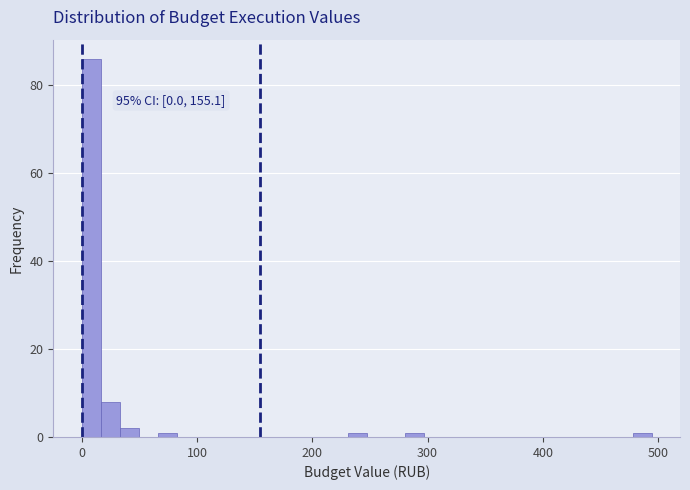

Around what value on the x-axis is the tallest bar? Give the approximate position of its centre, as read against the axis.

10